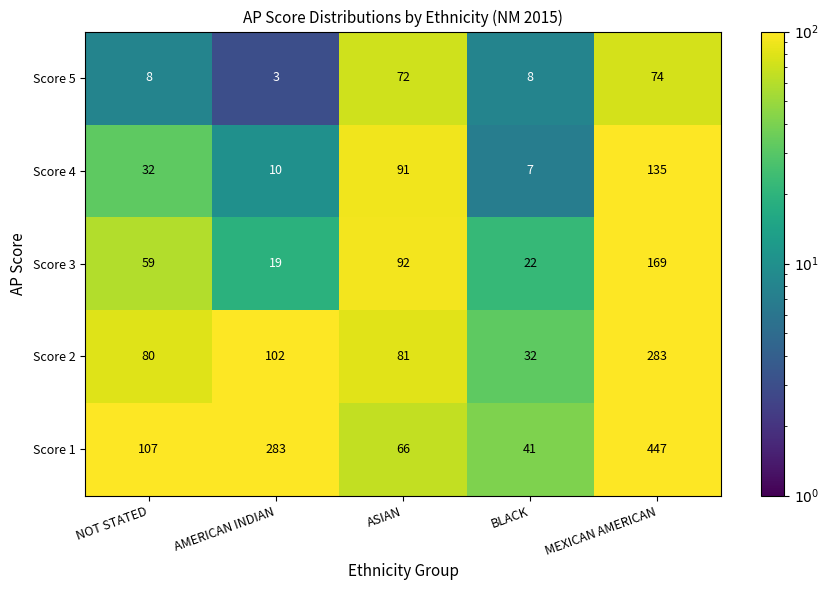

Rank the series at ASIAN from lowest to highest value.

Score 1, Score 5, Score 2, Score 4, Score 3